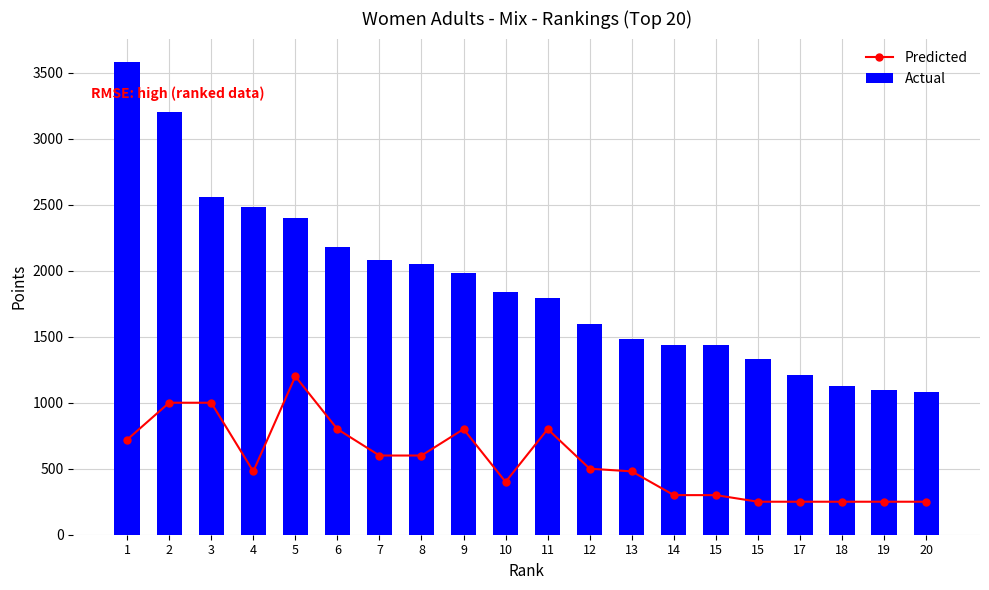

Where is Predicted nearest to the value 725?

1